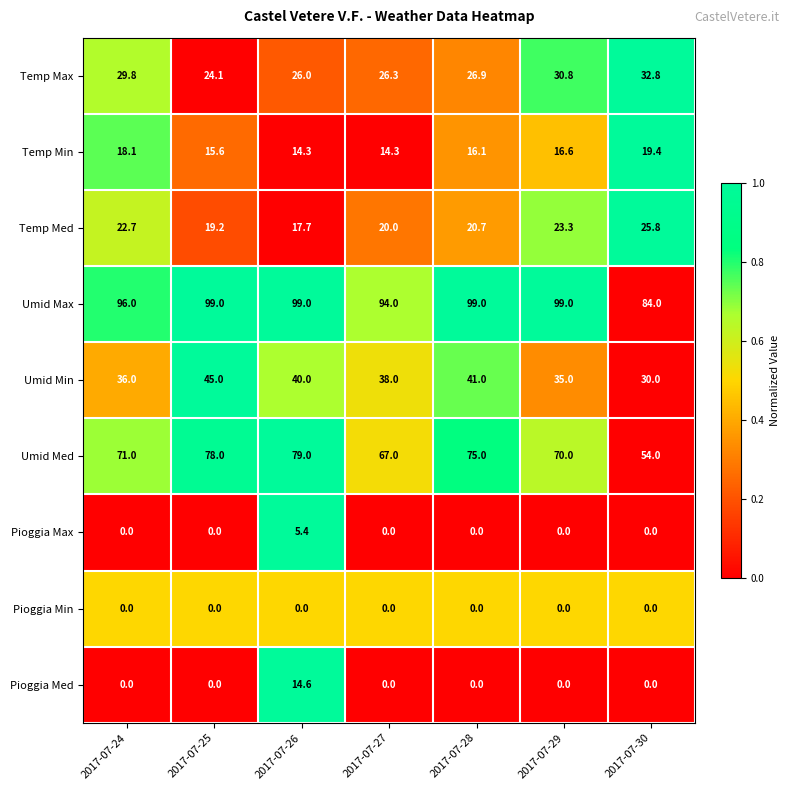

Rank the series by their maximum value, from highest to lowest.

Umid Max, Umid Med, Umid Min, Temp Max, Temp Med, Temp Min, Pioggia Med, Pioggia Max, Pioggia Min